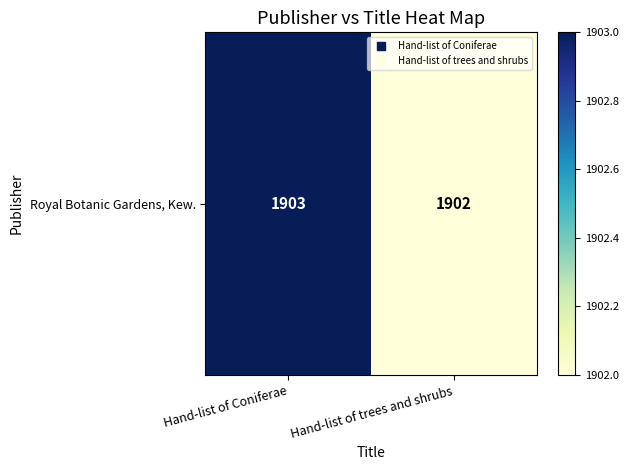

At which label is the value closest to 1902?

Hand-list of trees and shrubs